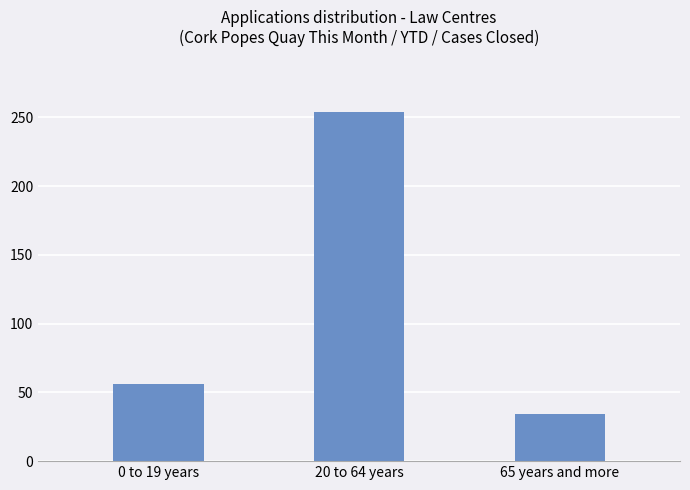

How many data points are less than 56?

1